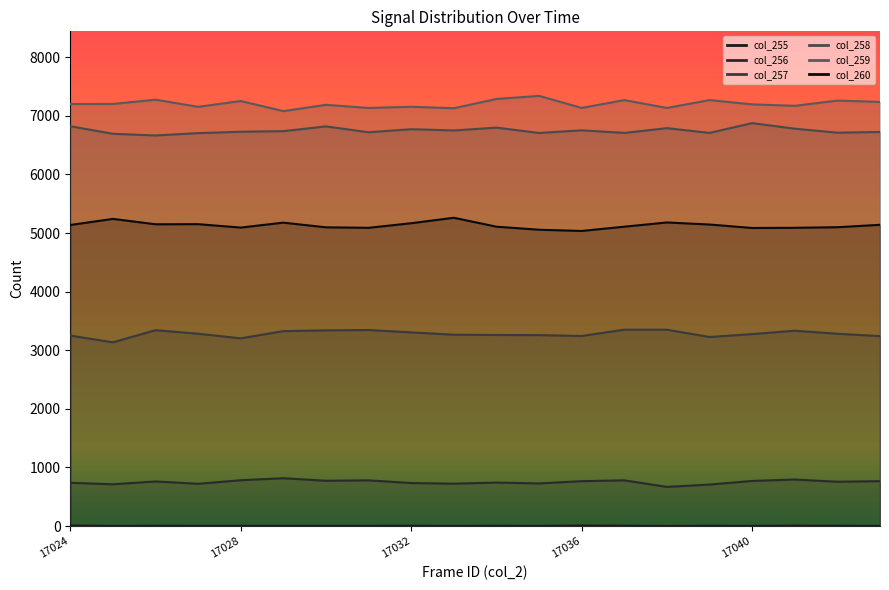

The col_256 series shows 268 at 17038. True or false?

False